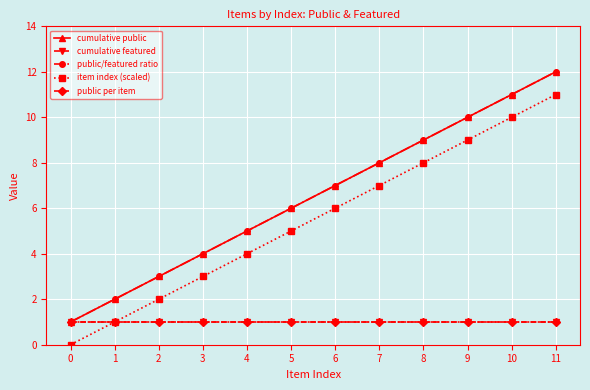

Does the chart have visible grid lines?

Yes